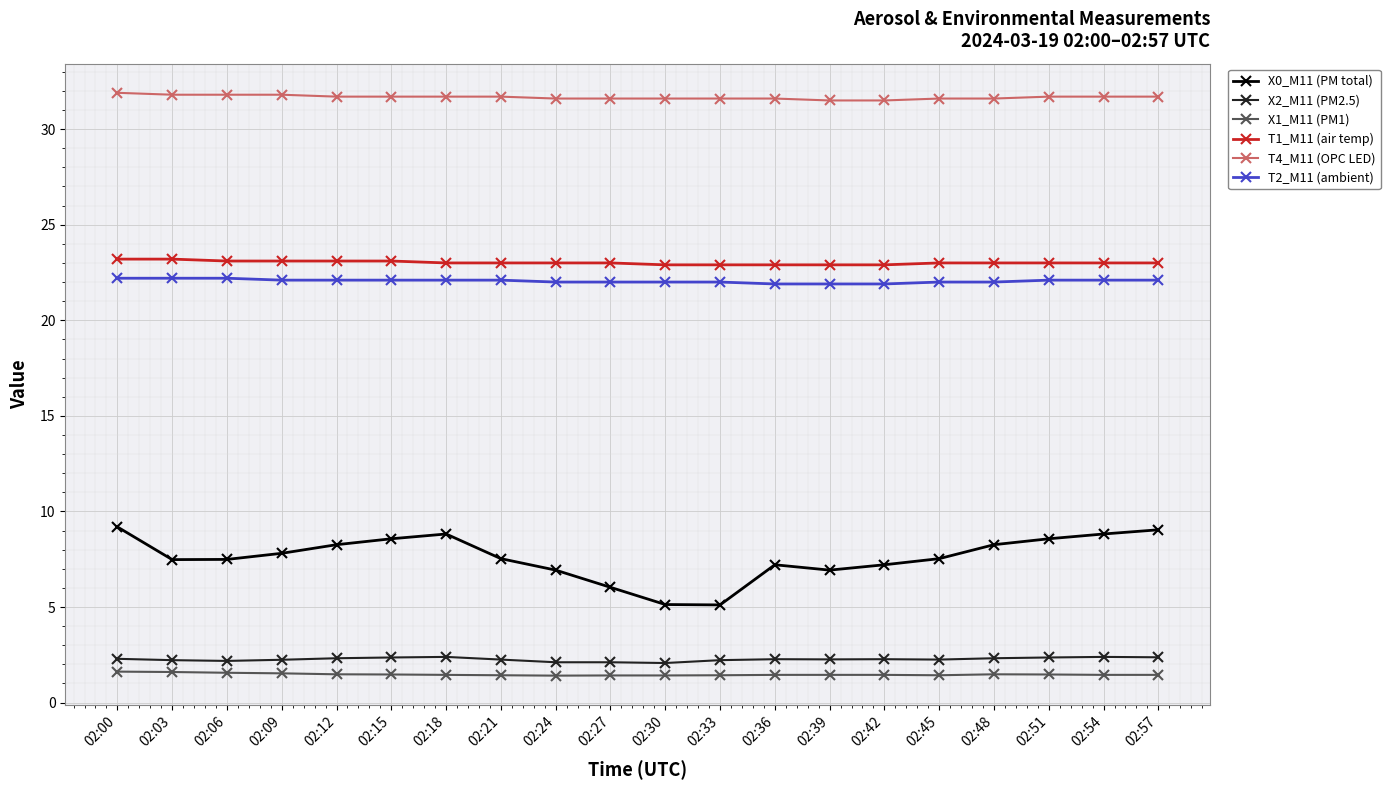

The value of T2_M11 (ambient) at 02:57 is 22.1. True or false?

True